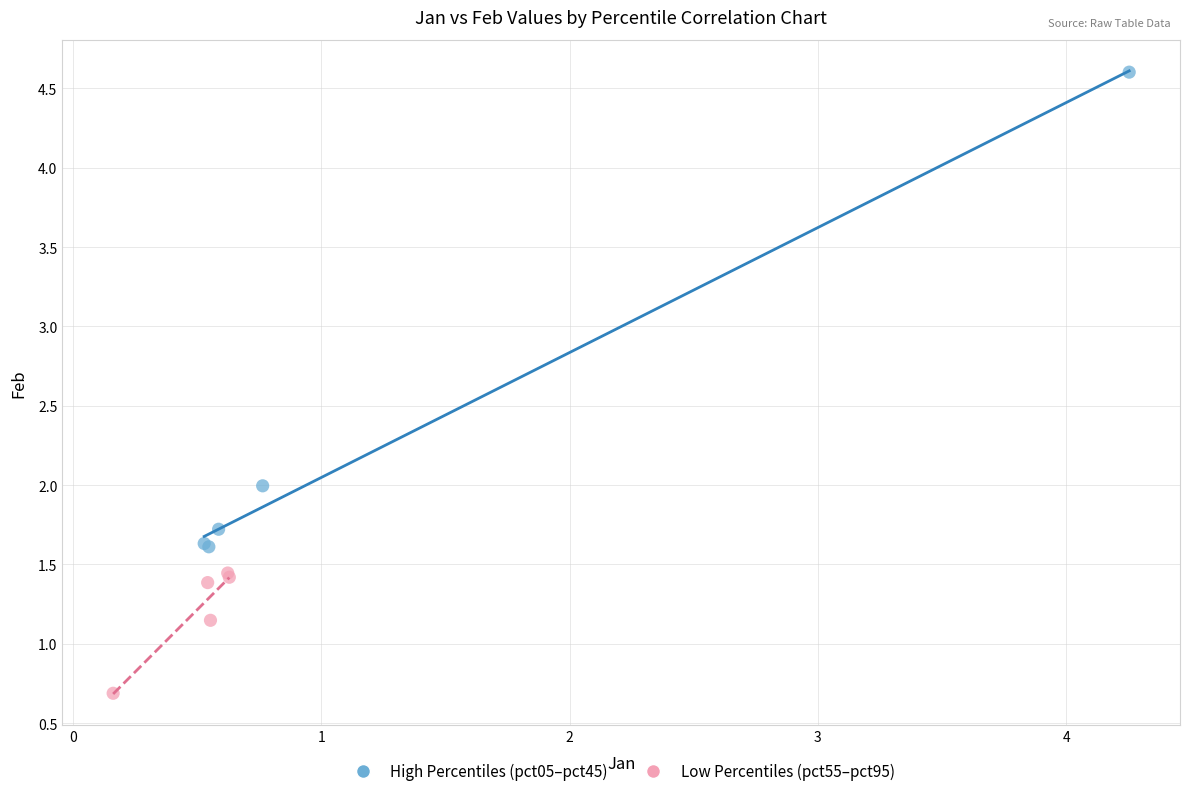

Which series reaches the minimum Y coordinate?

Low Percentiles (pct55–pct95)